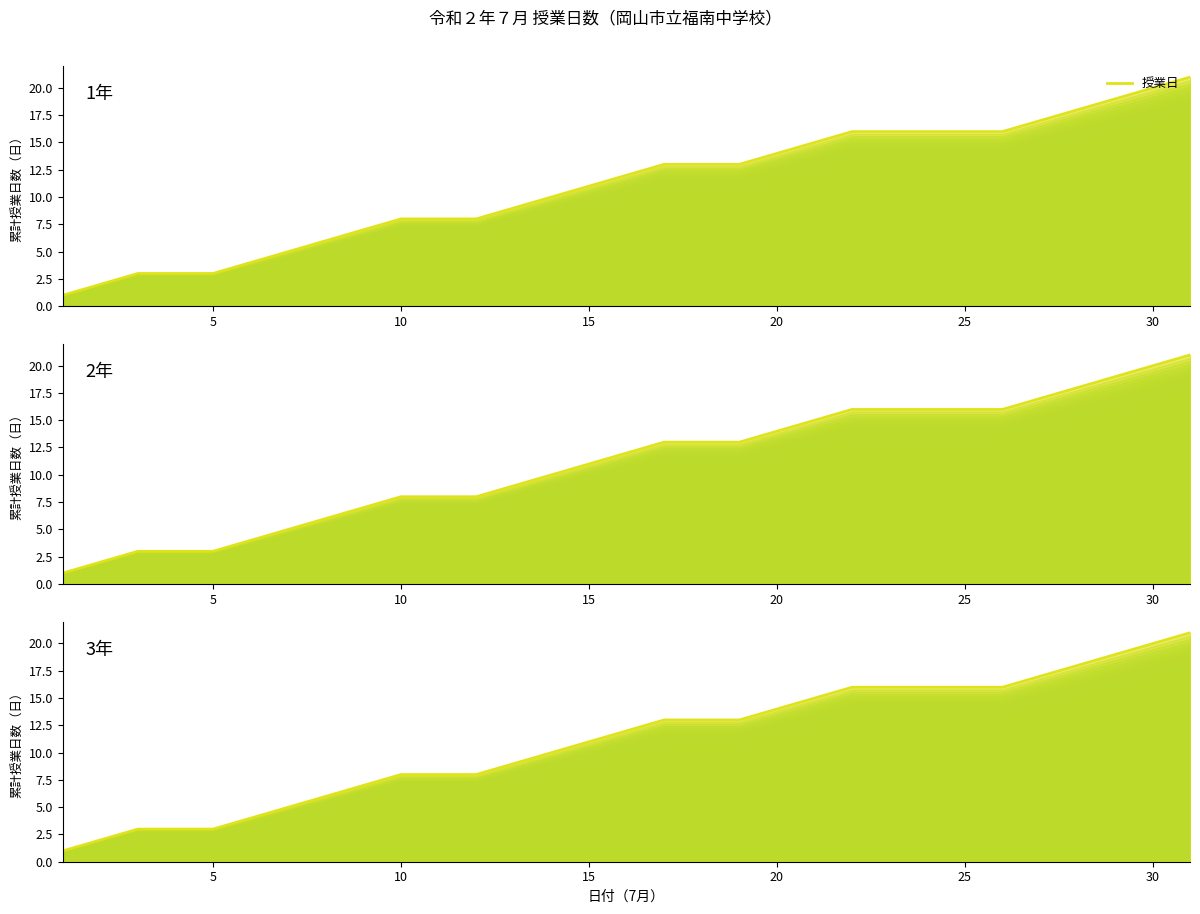

True or false: 3年 has more than 2 points higher than both neighbors.

False